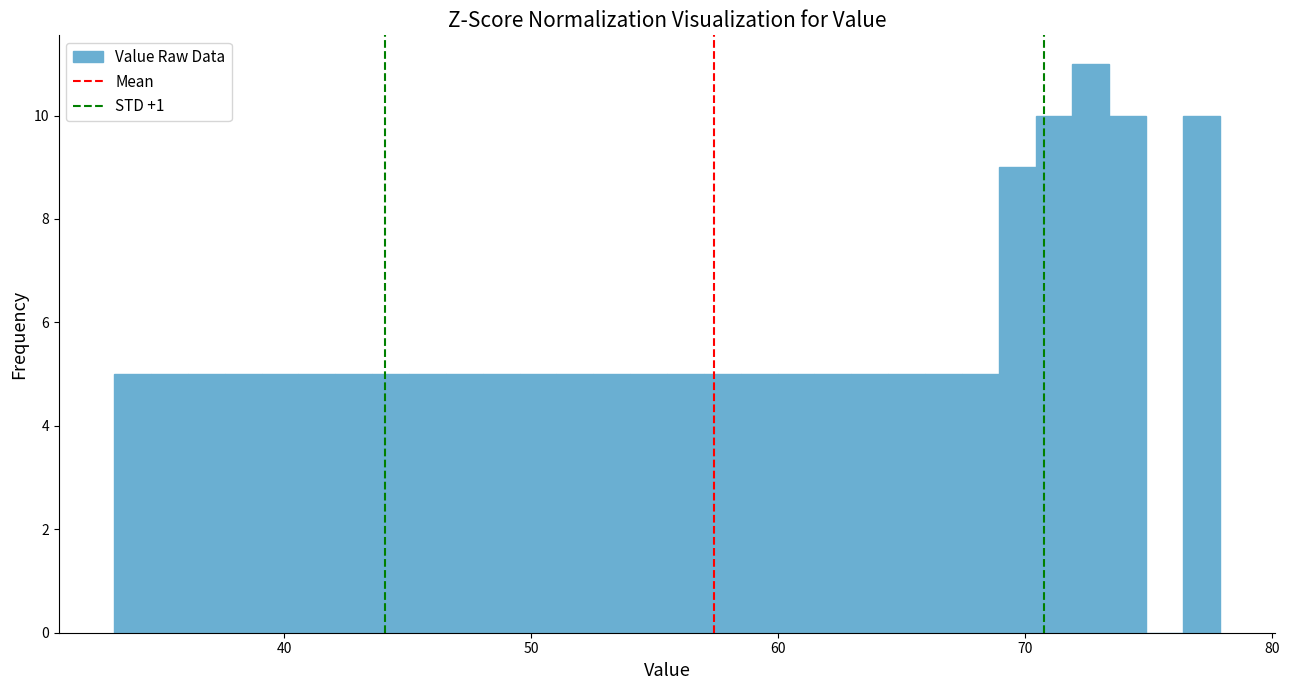

Around what value on the x-axis is the tallest bar? Give the approximate position of its centre, as read against the axis.

73